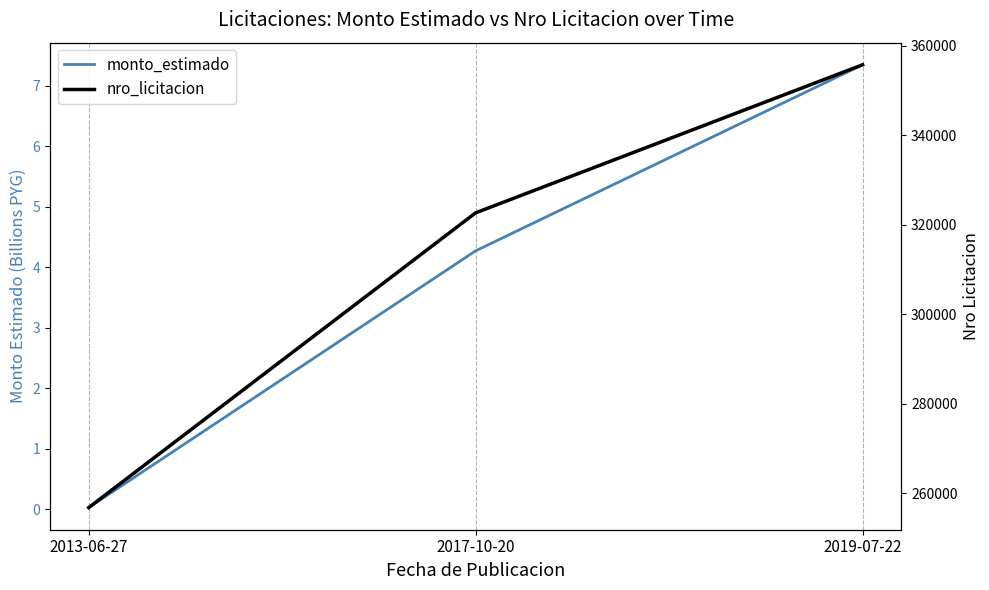

Where is monto_estimado nearest to the value 3?

2017-10-20